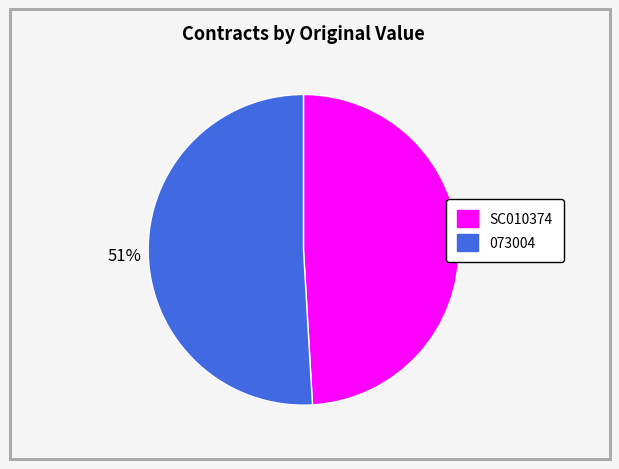

Which category has the biggest portion of the pie?

073004